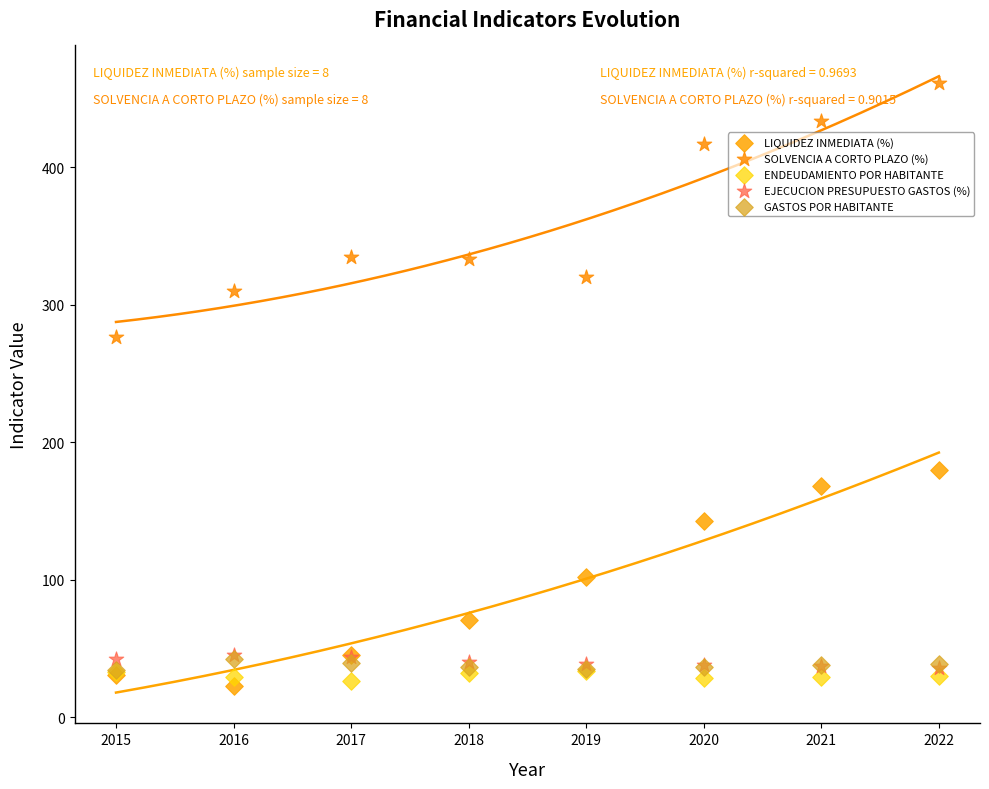

Which series reaches the maximum Y coordinate?

SOLVENCIA A CORTO PLAZO (%)